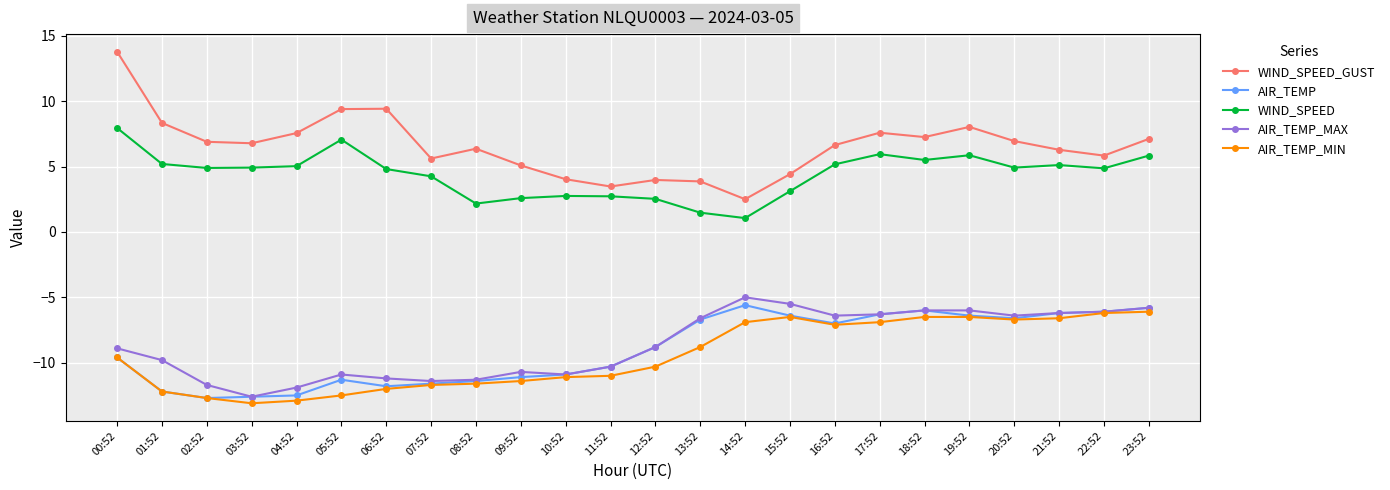

What is the highest value of the AIR_TEMP series?

-5.6